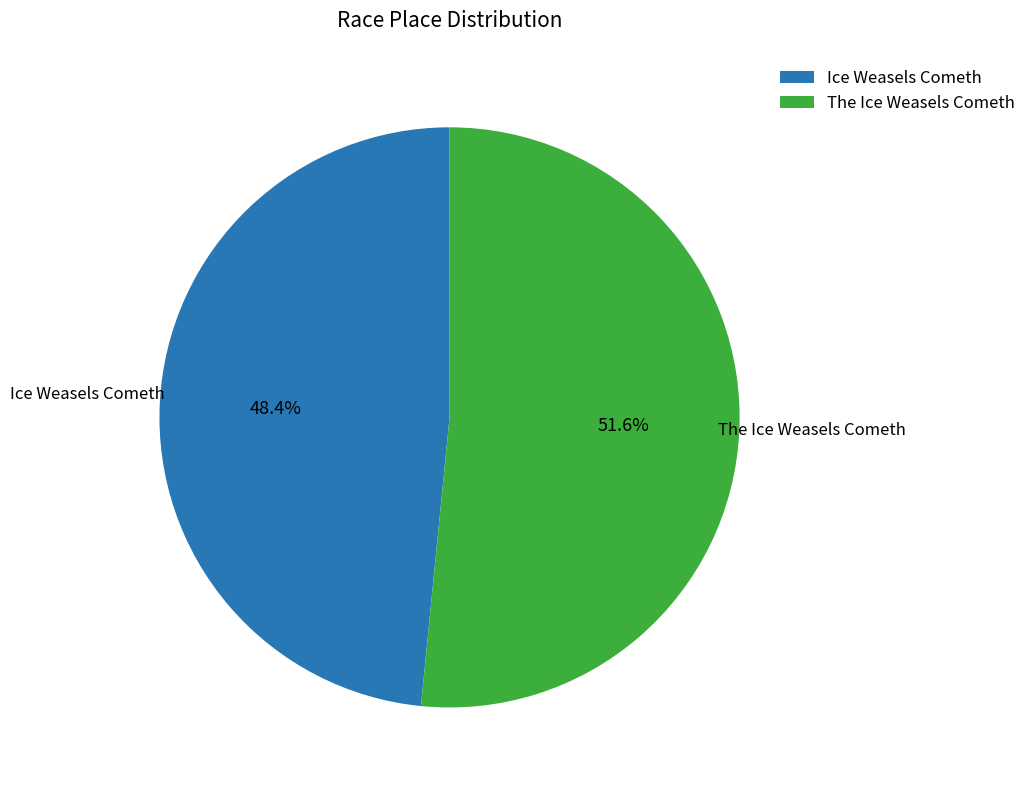

Does any single category account for the majority?

Yes